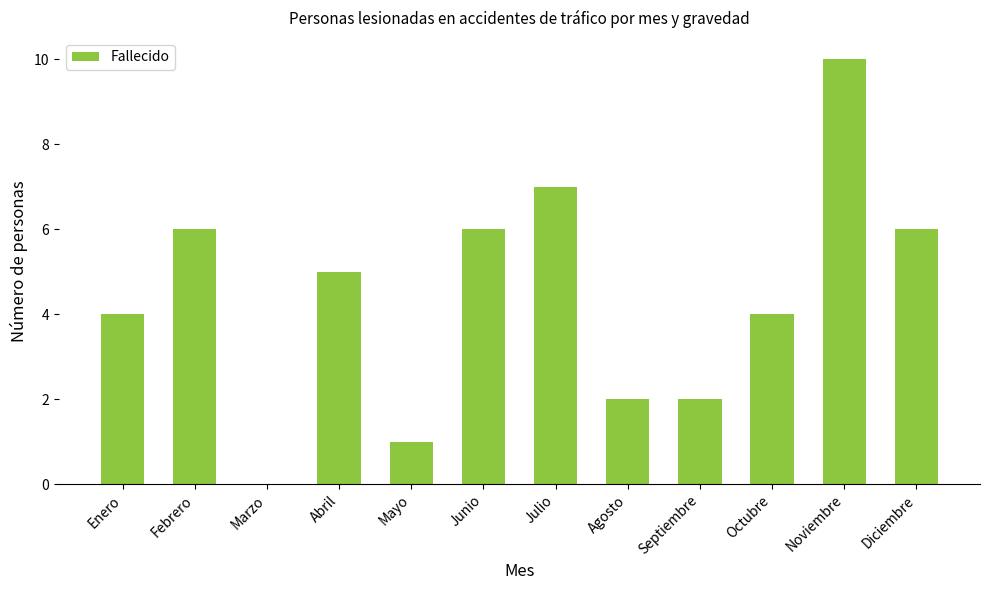

What is the sum of all values?

53